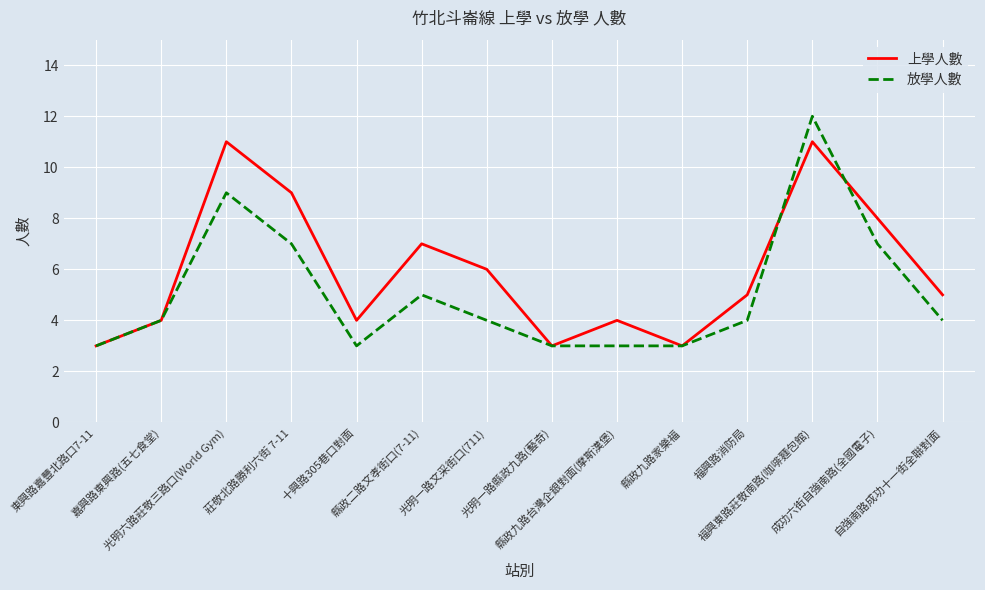

What is the difference between the 上學人數 values at 莊敬北路勝利六街 7-11 and 光明一路縣政九路(藝奇)?

6